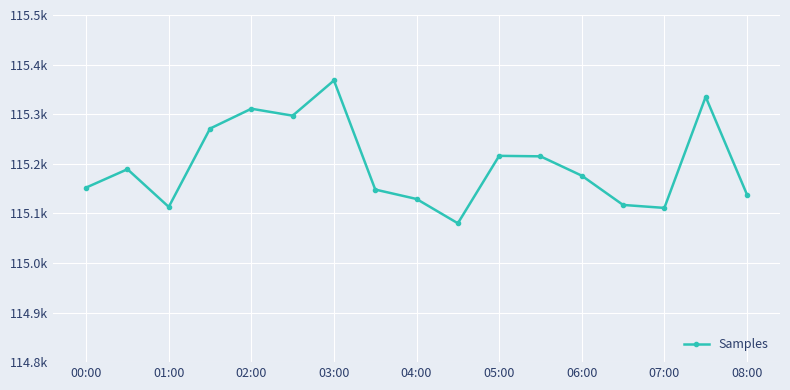

What is the smallest value displayed?

115080